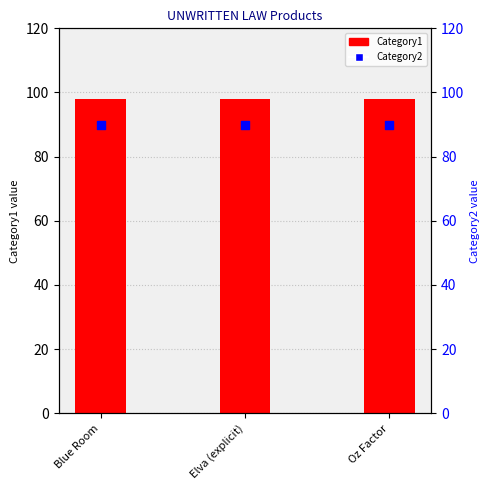

Which series reaches the minimum Y coordinate?

Category2